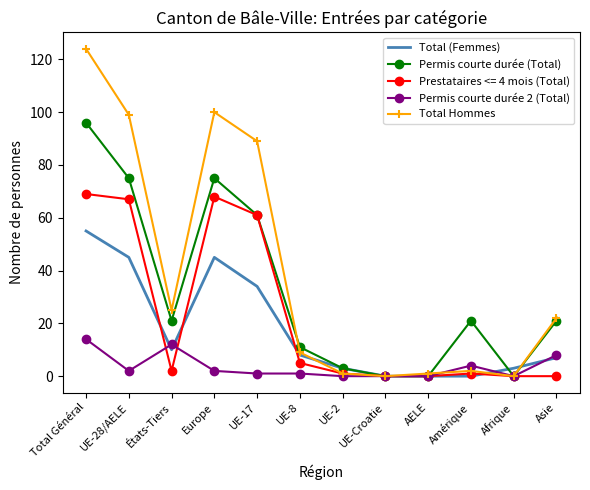

Is the value of Total Hommes at UE-28/AELE greater than the value of Total (Femmes) at UE-28/AELE?

Yes